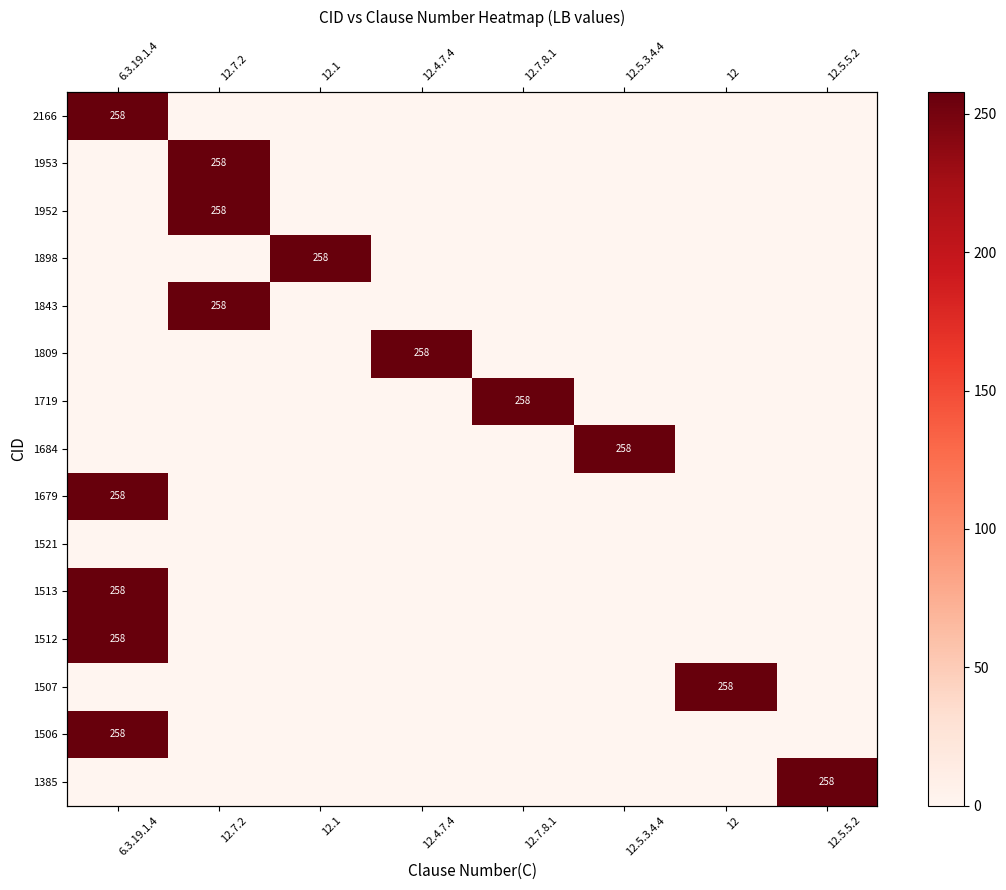

What is the difference between the maximum and minimum values in the 2166 series?

258